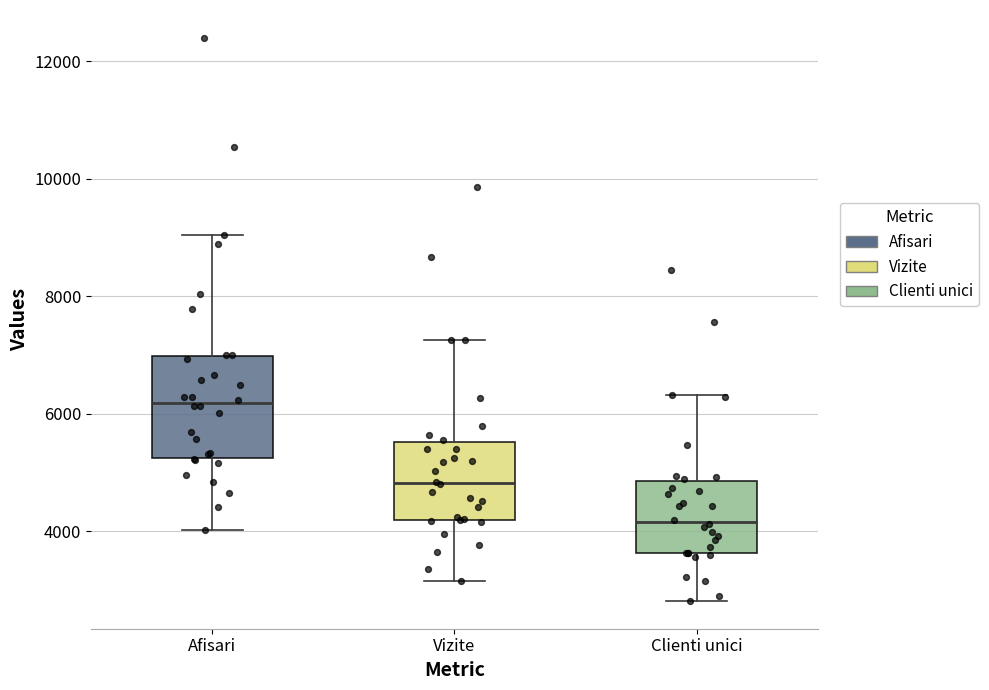

Which box has the lowest median line?

Clienti unici